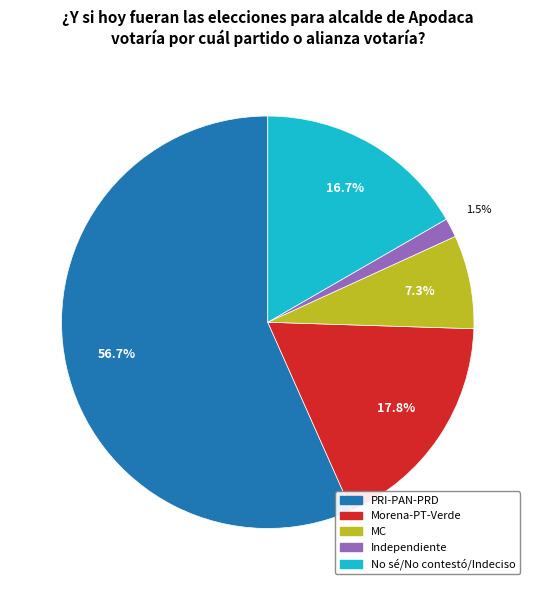

Does any single category account for the majority?

Yes